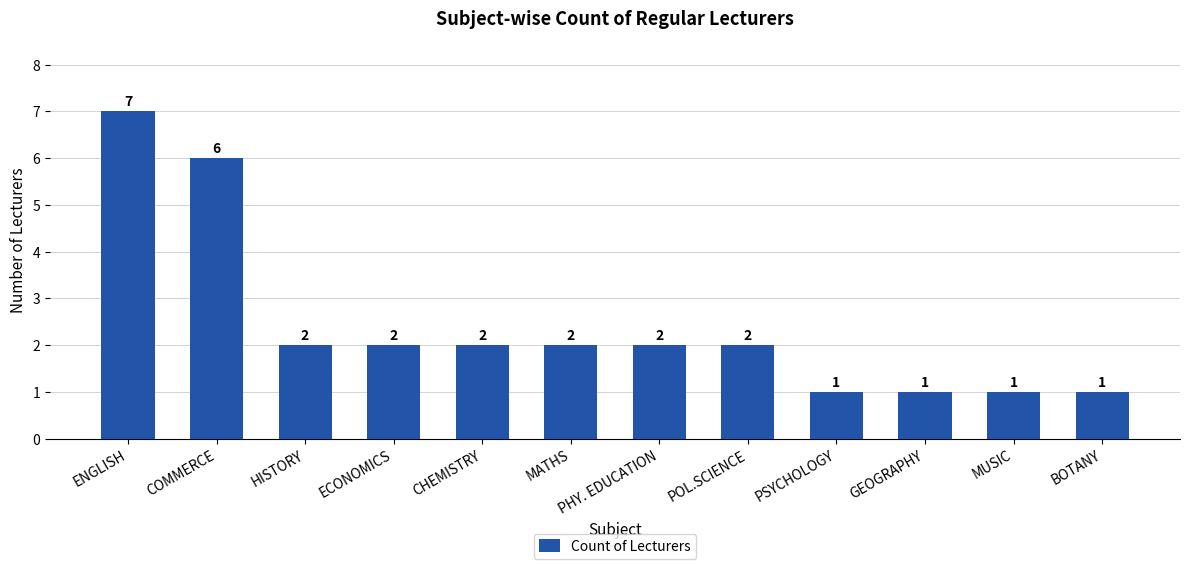

Reading right to left, extract all data points from this chart.

BOTANY=1	MUSIC=1	GEOGRAPHY=1	PSYCHOLOGY=1	POL.SCIENCE=2	PHY. EDUCATION=2	MATHS=2	CHEMISTRY=2	ECONOMICS=2	HISTORY=2	COMMERCE=6	ENGLISH=7